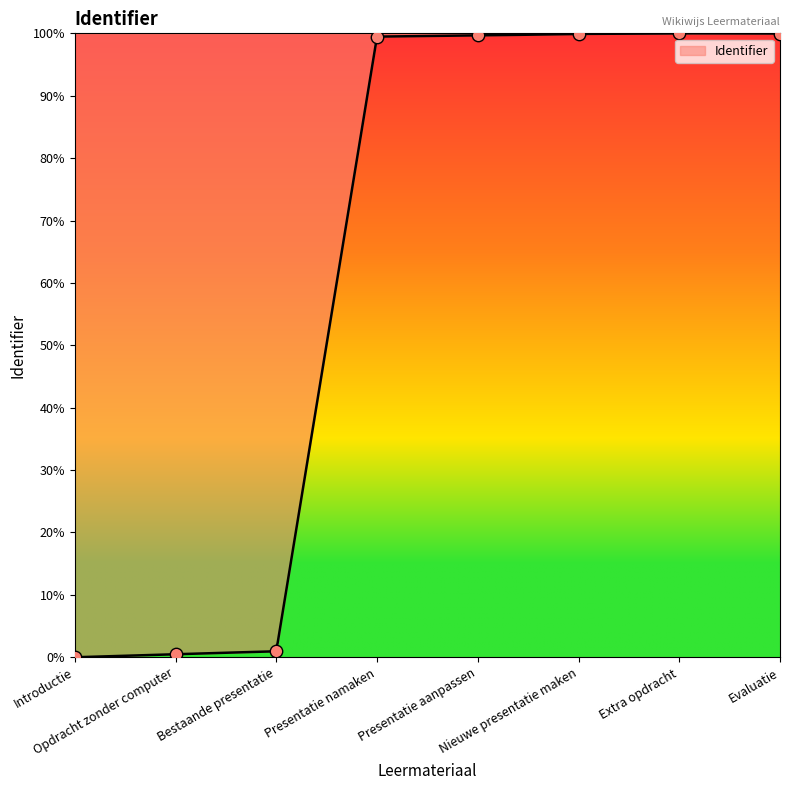

What is the change in value from Presentatie namaken to Presentatie aanpassen?

+0.2